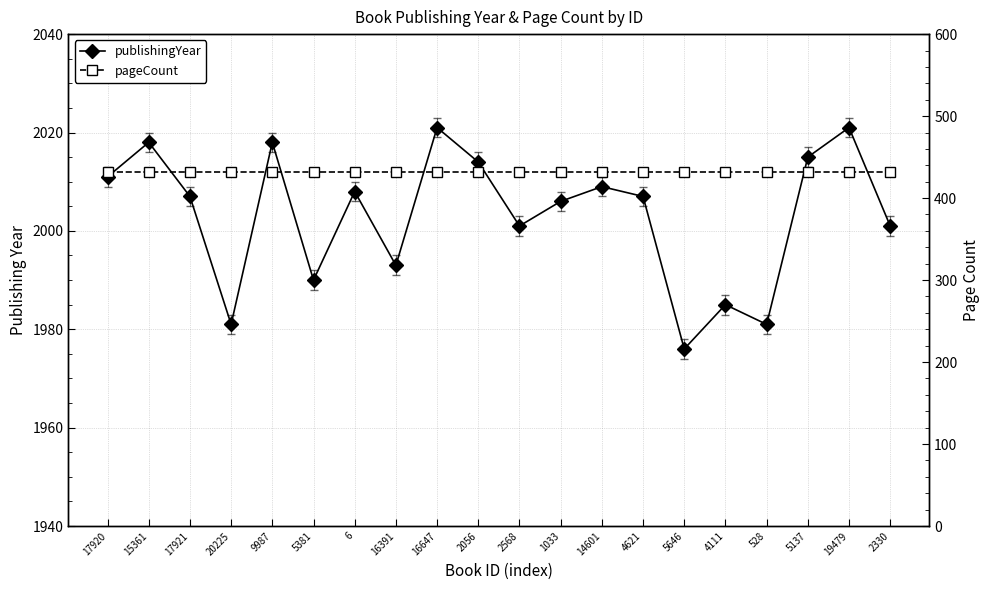

Reading left to right, transcribe all the data shown in this chart.

publishingYear: 17920=2011	15361=2018	17921=2007	20225=1981	9987=2018	5381=1990	6=2008	16391=1993	16647=2021	2056=2014	2568=2001	1033=2006	14601=2009	4621=2007	5646=1976	4111=1985	528=1981	5137=2015	19479=2021	2330=2001
pageCount: 17920=432	15361=432	17921=432	20225=432	9987=432	5381=432	6=432	16391=432	16647=432	2056=432	2568=432	1033=432	14601=432	4621=432	5646=432	4111=432	528=432	5137=432	19479=432	2330=432